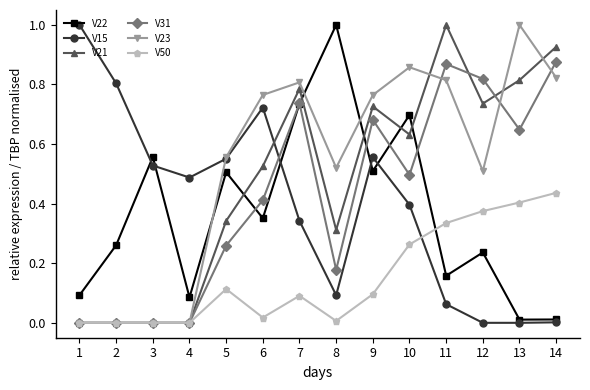

Is it true that V31 equals 0.3 at 10?

False